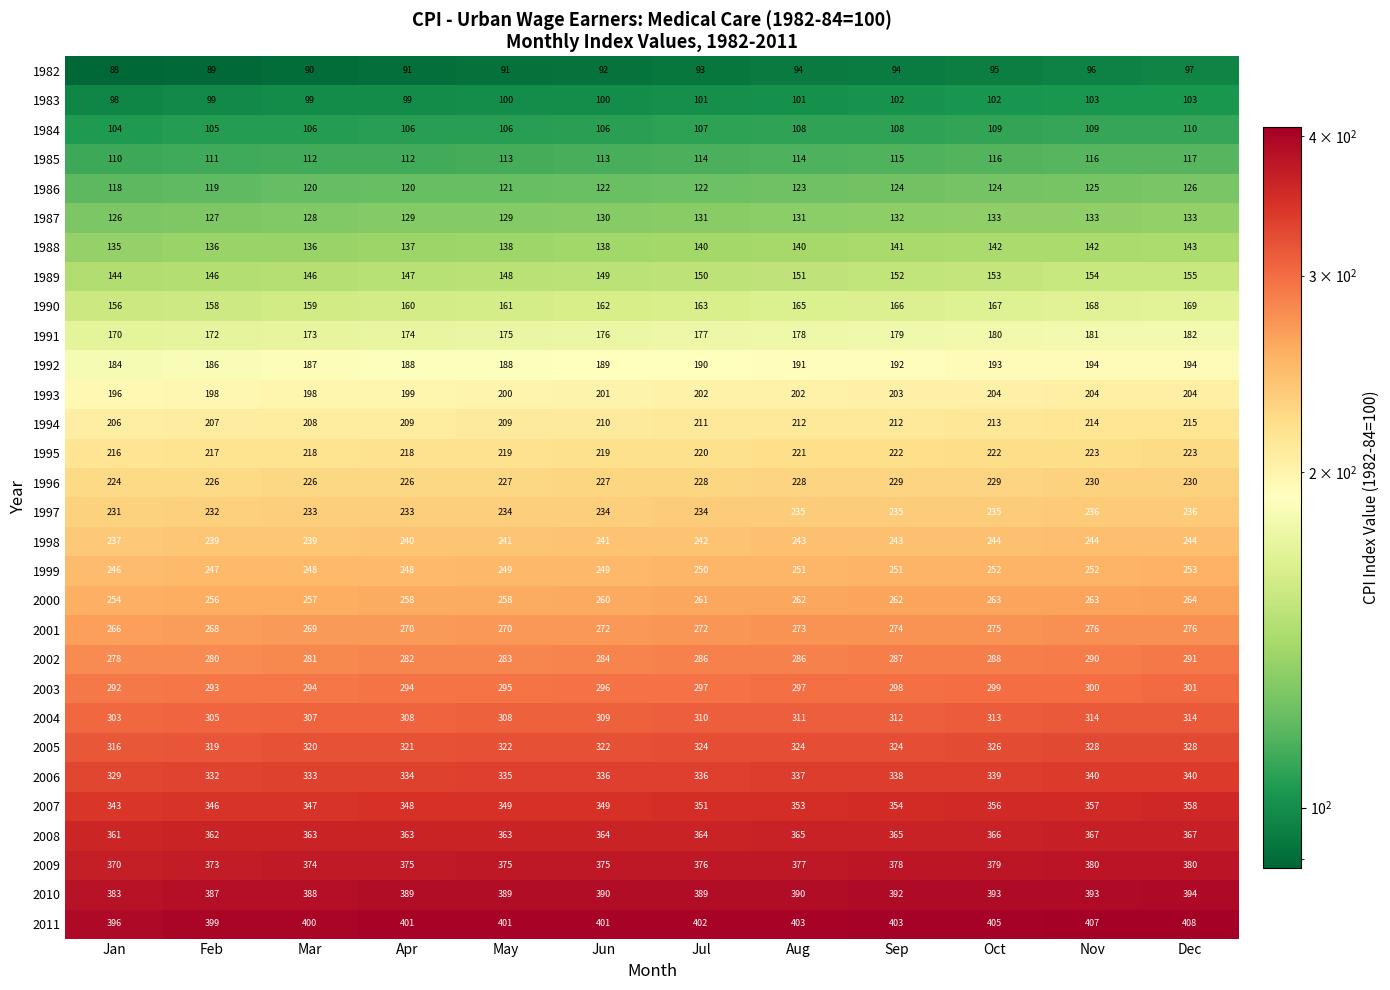

What is the spread (max minus min) of values at May?

310